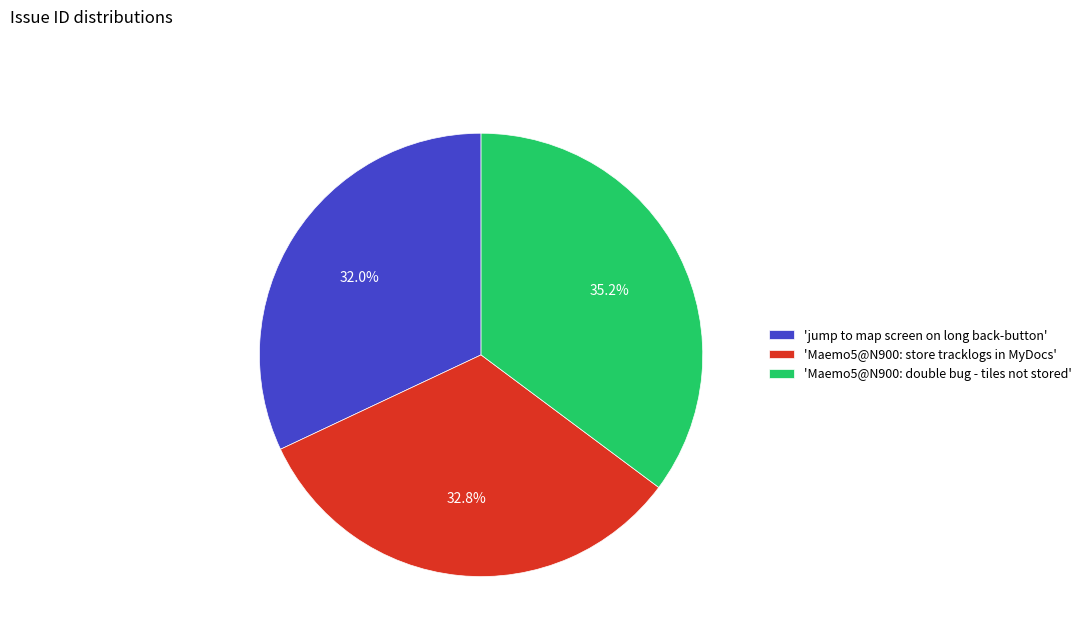

Approximately how many times larger is the value at 'jump to map screen on long back-button' compared to 'Maemo5@N900: store tracklogs in MyDocs'?

1.0